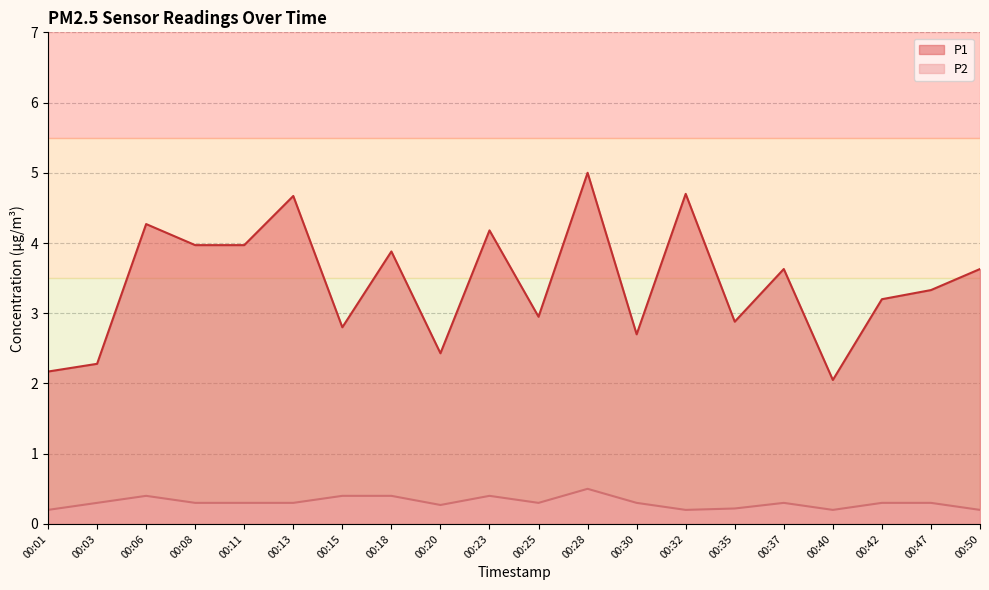

Reading right to left, list all the values displayed in this chart.

P1: 3.6	3.3	3.2	2.0	3.6	2.9	4.7	2.7	5.0	3.0	4.2	2.4	3.9	2.8	4.7	4.0	4.0	4.3	2.3	2.2
P2: 0.2	0.3	0.3	0.2	0.3	0.2	0.2	0.3	0.5	0.3	0.4	0.3	0.4	0.4	0.3	0.3	0.3	0.4	0.3	0.2